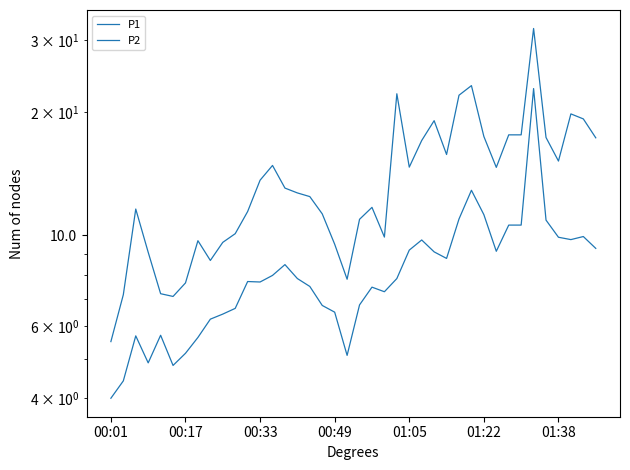

Which series has the largest range (max minus min)?

P1